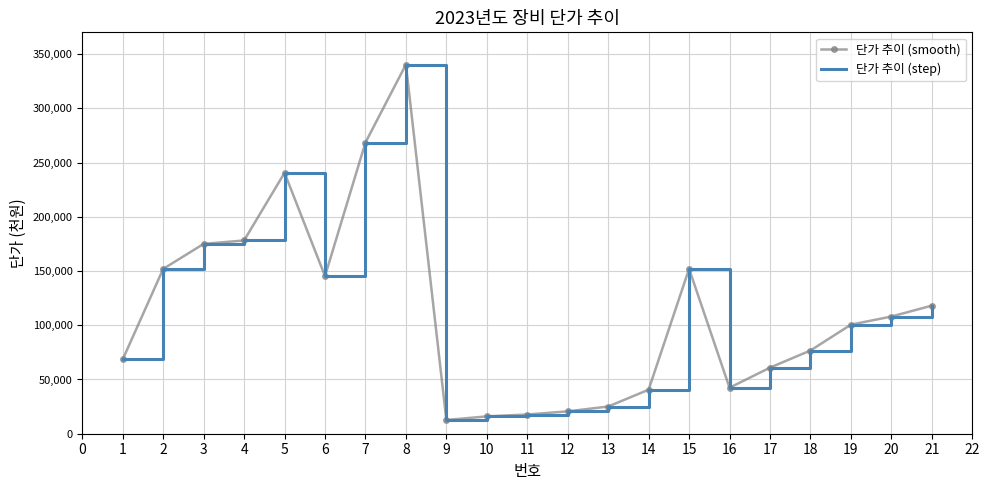

List the series in order of their peak value, highest first.

단가 추이 (smooth), 단가 추이 (step)